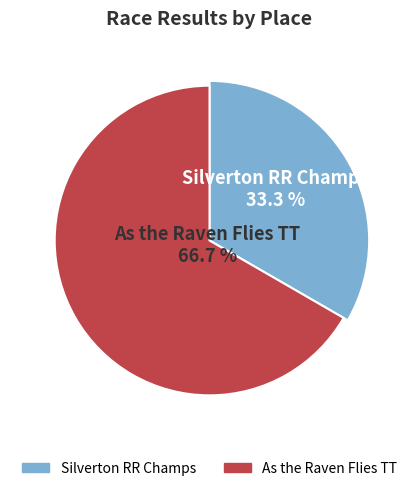

Which category has the biggest portion of the pie?

As the Raven Flies TT